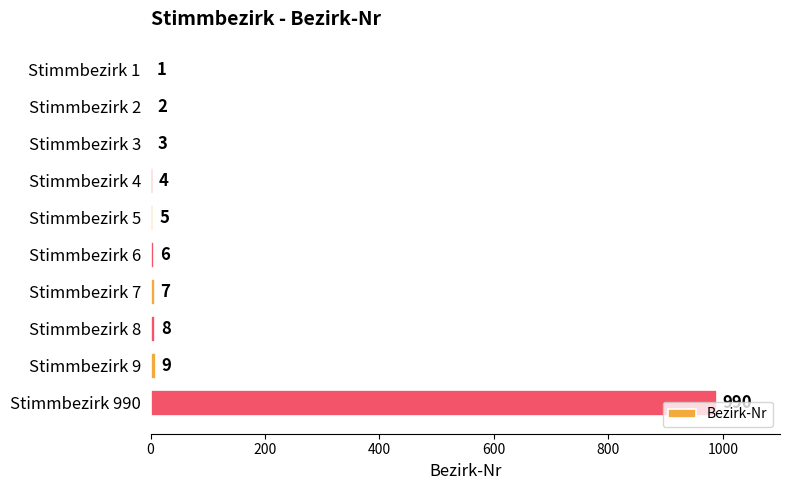

Approximately how many times larger is the value at Stimmbezirk 6 compared to Stimmbezirk 9?

0.7